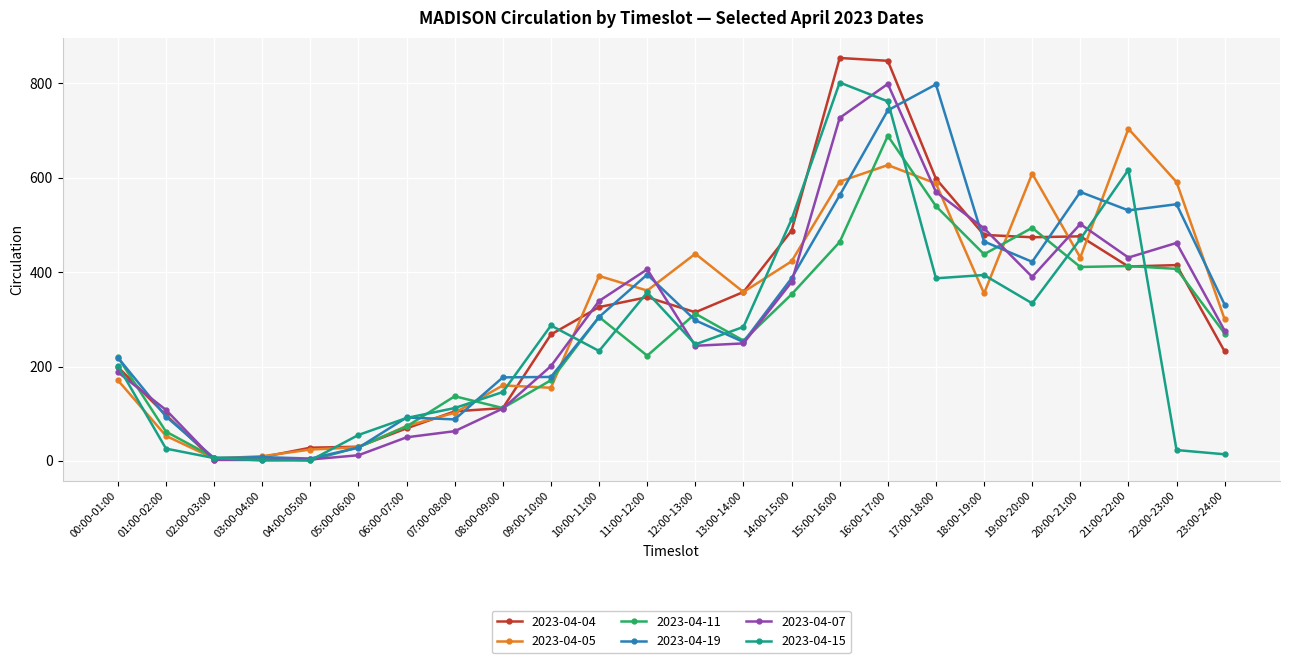

True or false: 2023-04-05 has more than 0 points higher than both neighbors.

True